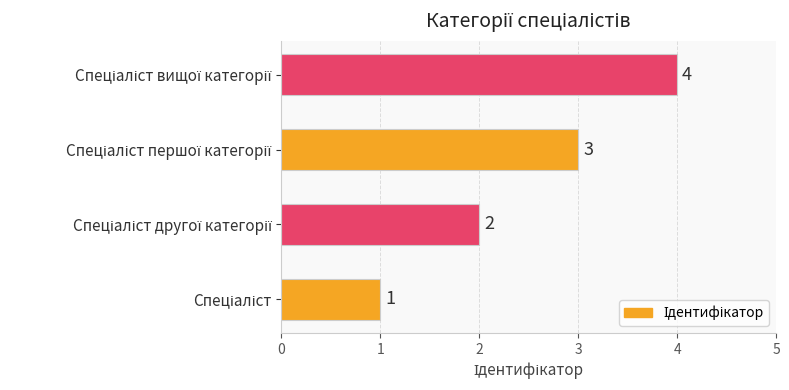

How many series are shown in this chart?

1